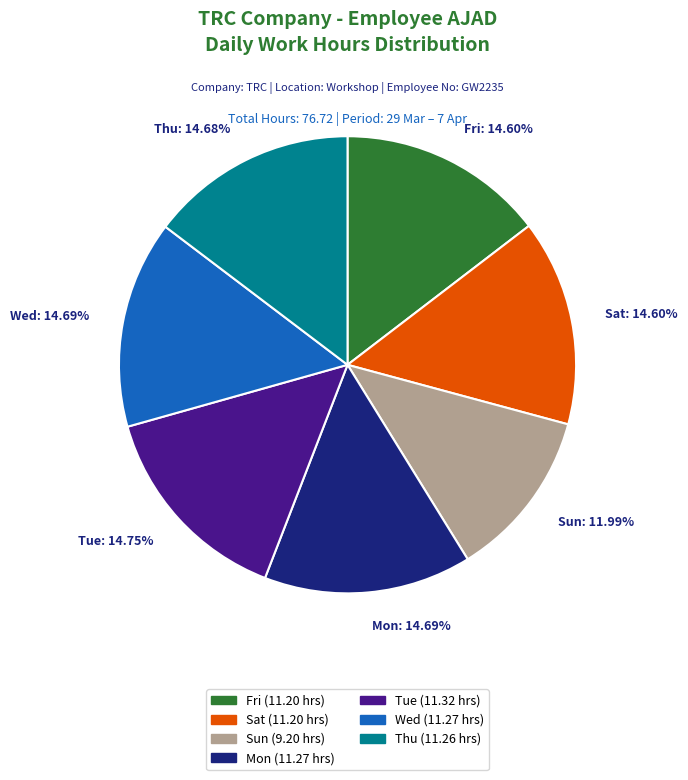

How many slices are in this pie chart?

7